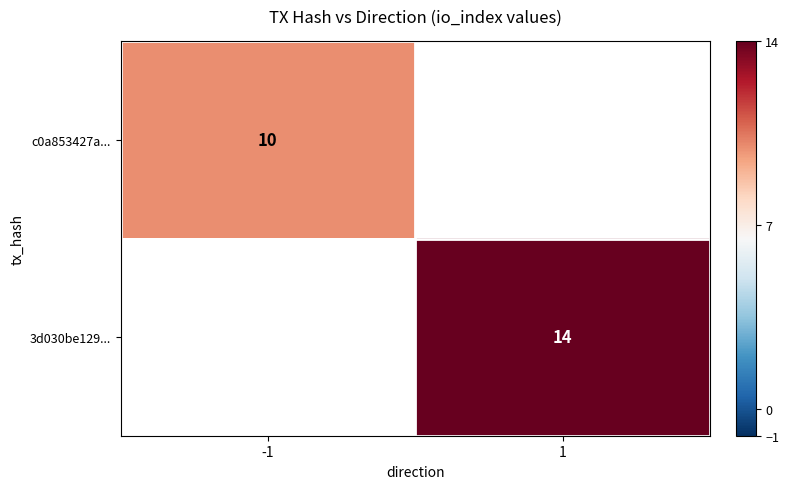

True or false: 3d030be129... has a value of 14 at 1.

True